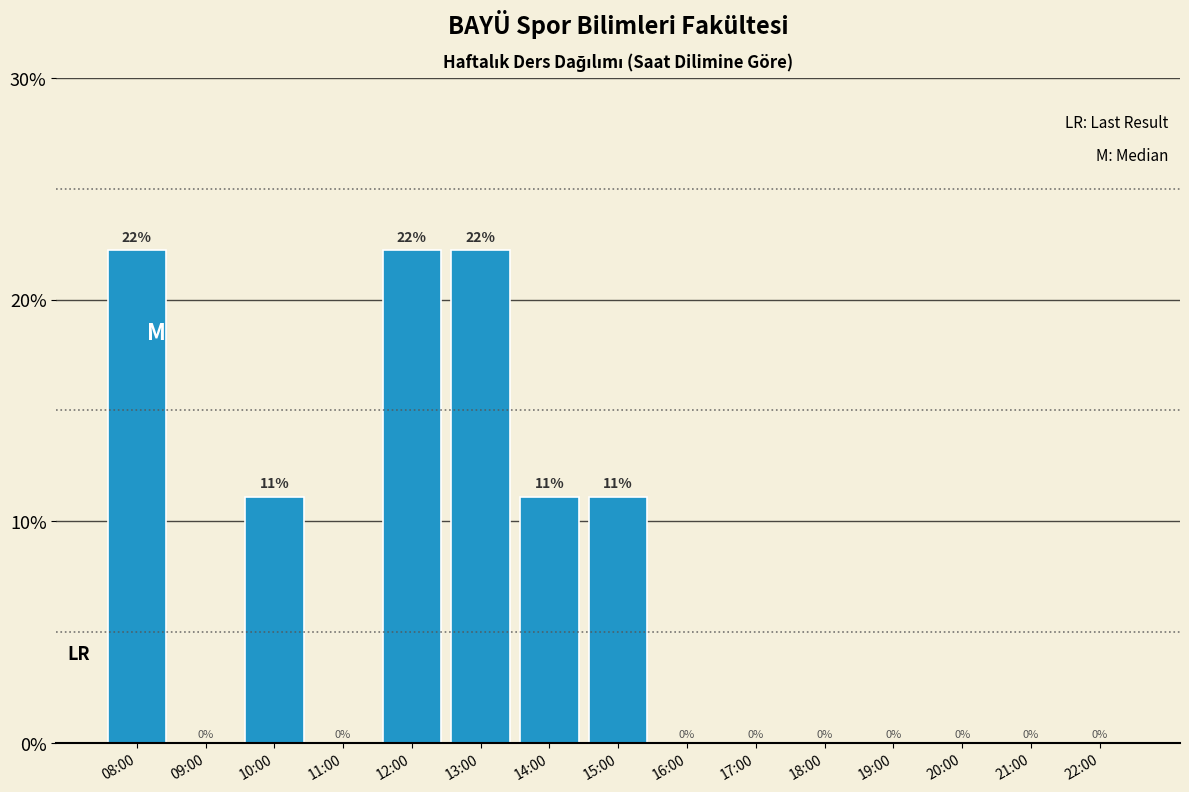

Between 12:00 and 22:00, which is larger?

12:00